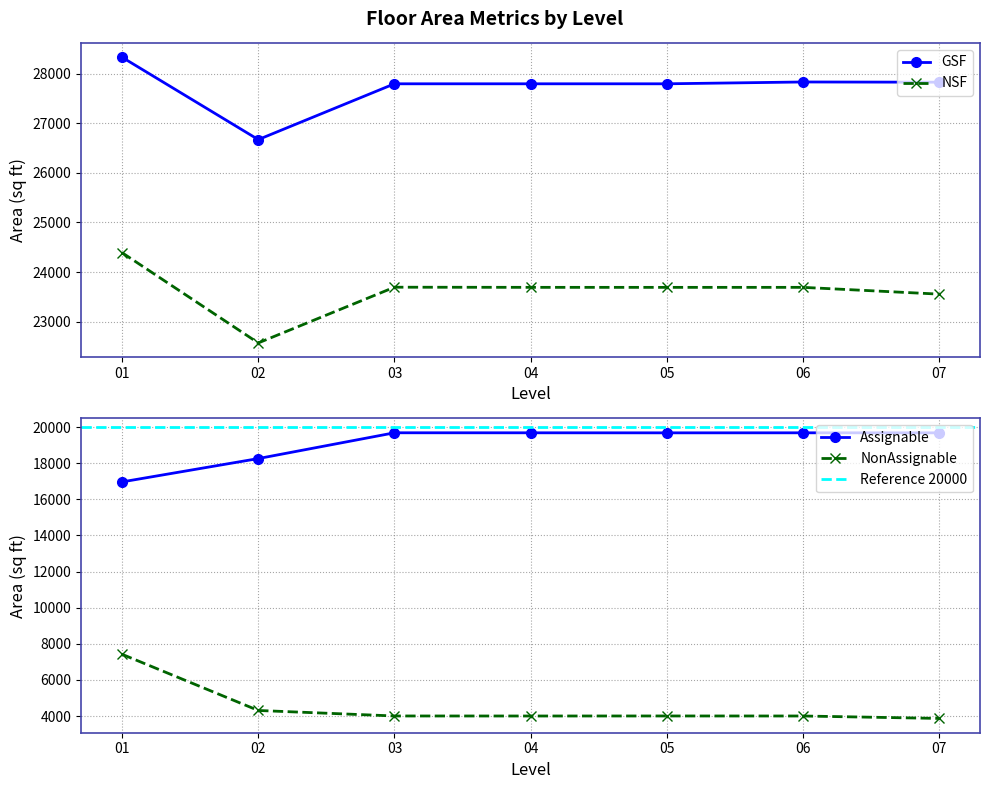

What value does the NonAssignable series have at 04?

4004.6